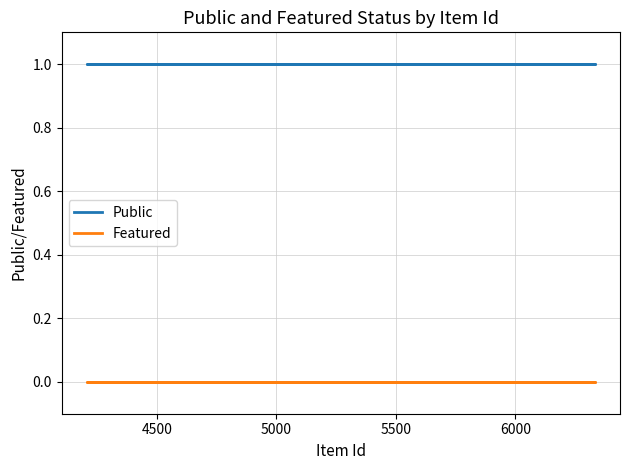

What are all the series names shown in the legend?

Public, Featured